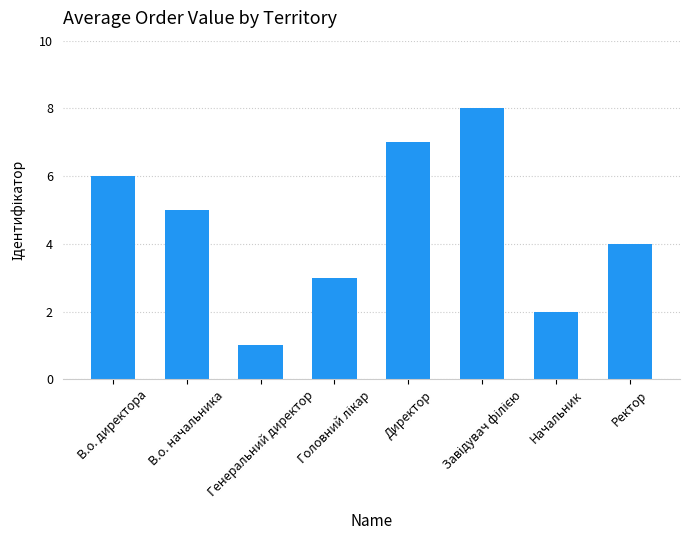

What is the label of the 7th bar from the left?

Начальник